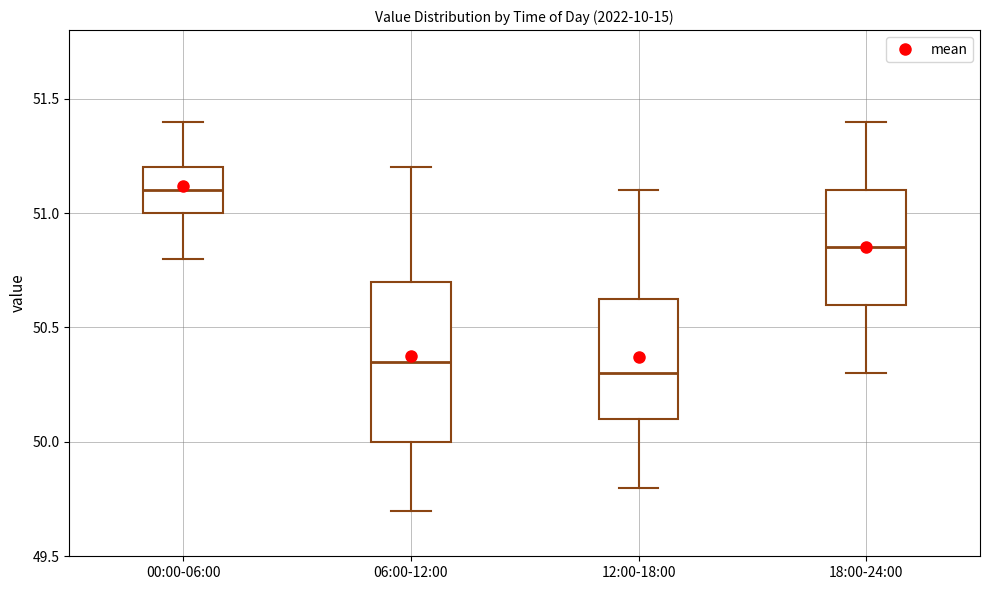

Where does the lower whisker of the box for 06:00-12:00 end on the y-axis? The values are not printed on the chart, so give them approximately, as read against the axis.

49.70